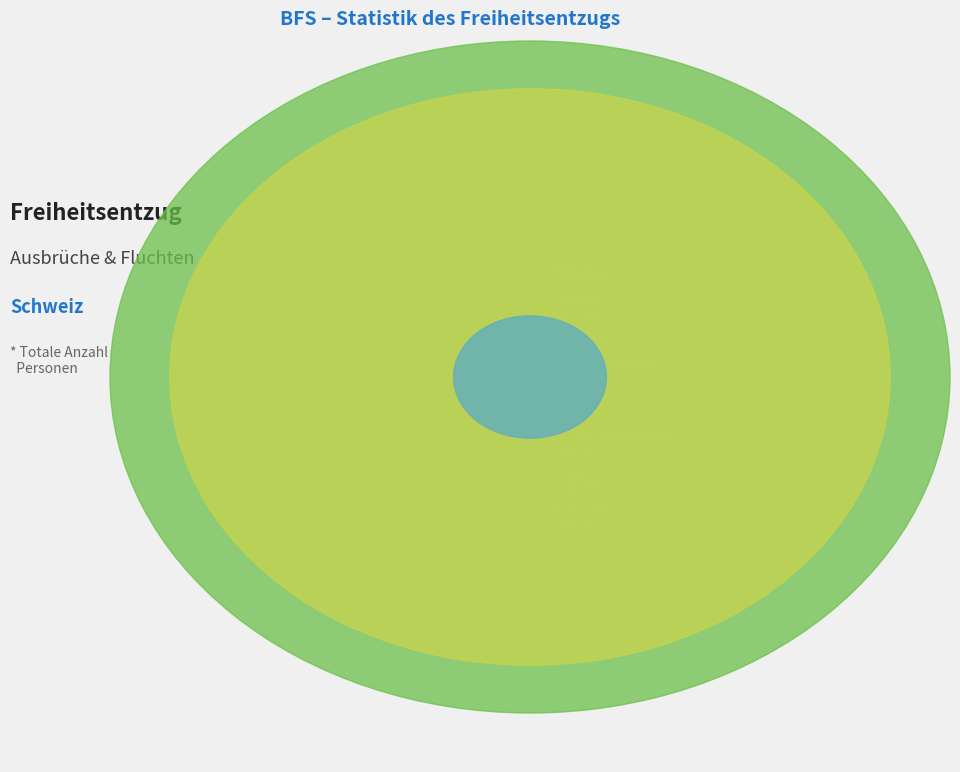

Which category accounts for the majority?

Flucht